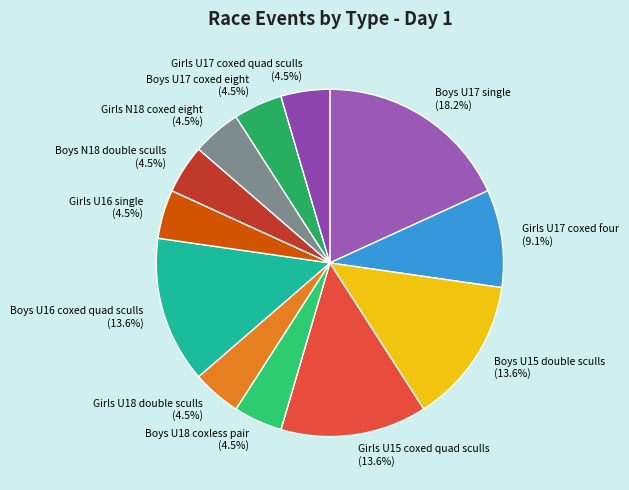

Between Girls U15 coxed quad sculls and Girls U18 double sculls, which is larger?

Girls U15 coxed quad sculls